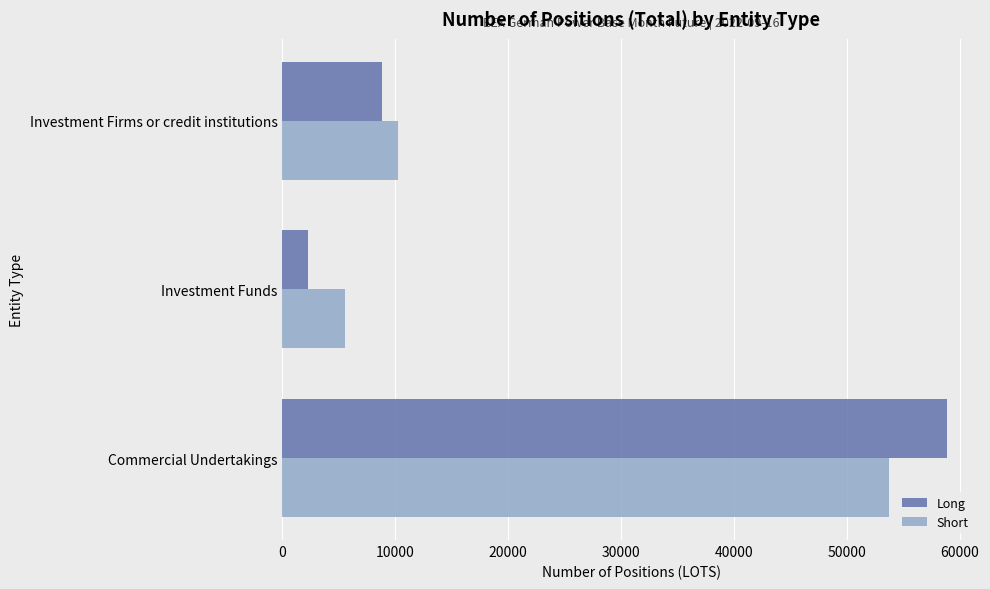

Is the value of Short at Investment Firms or credit institutions greater than the value of Long at Investment Funds?

Yes